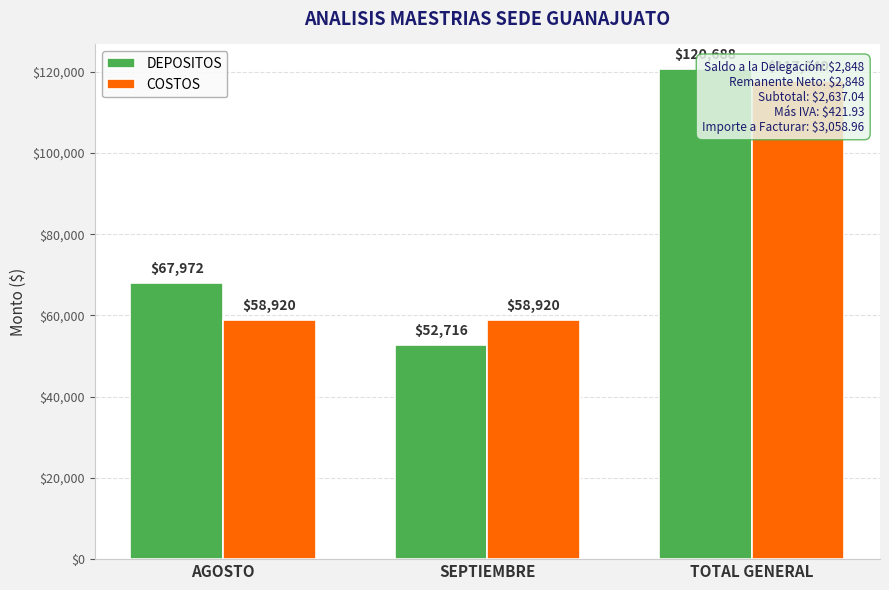

Are the bars grouped side by side (vs. stacked)?

Yes